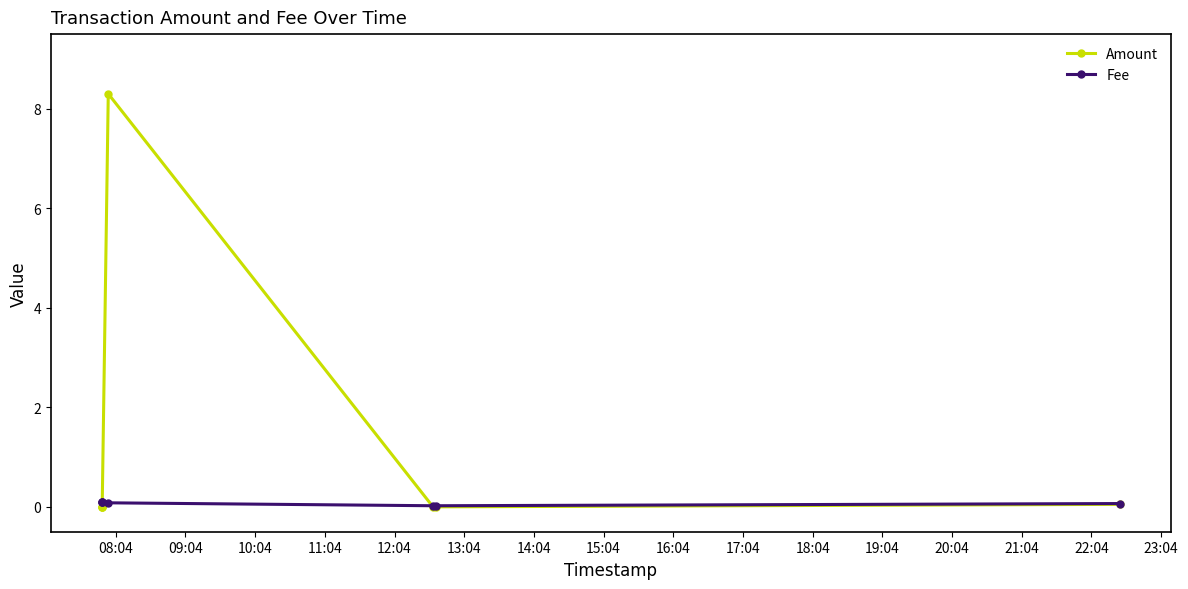

Does the chart display data point markers on the line(s)?

Yes